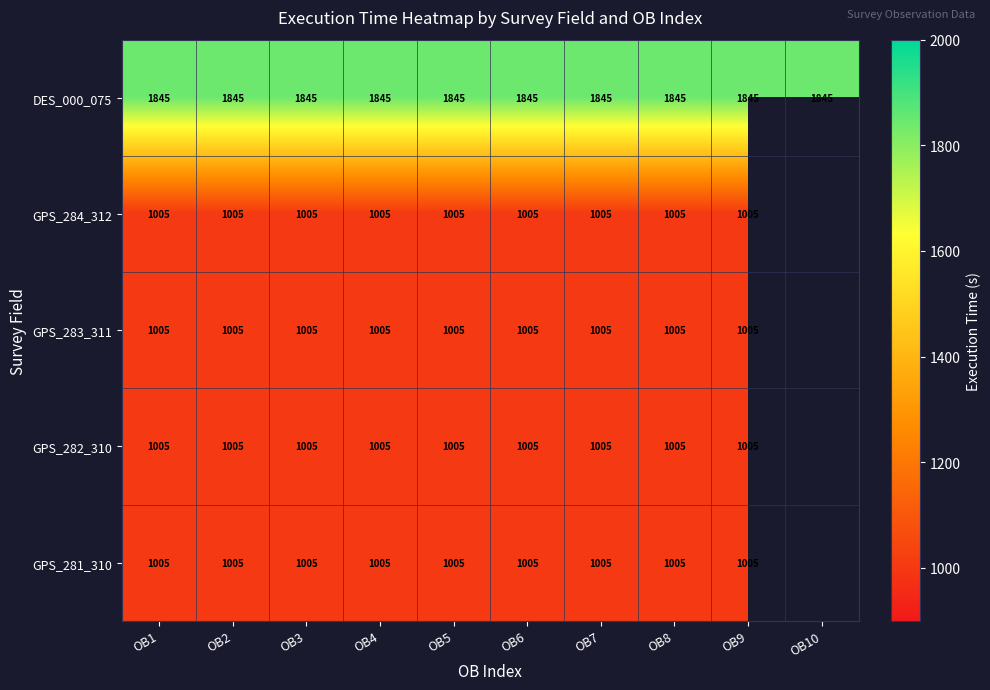

At which category is the sum across all series the highest?

OB1